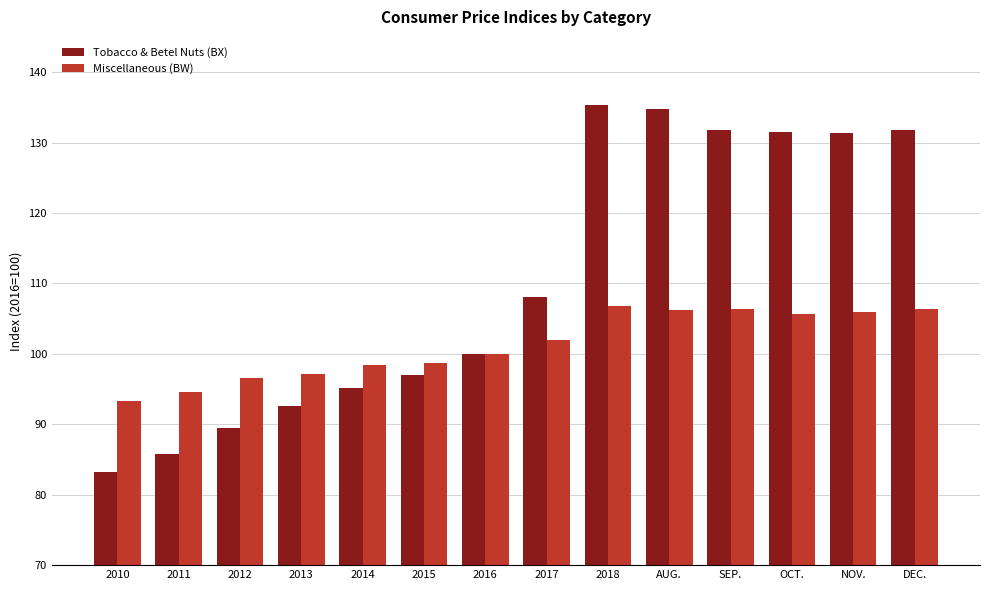

What is the sum of all Miscellaneous (BW) values?

1417.8